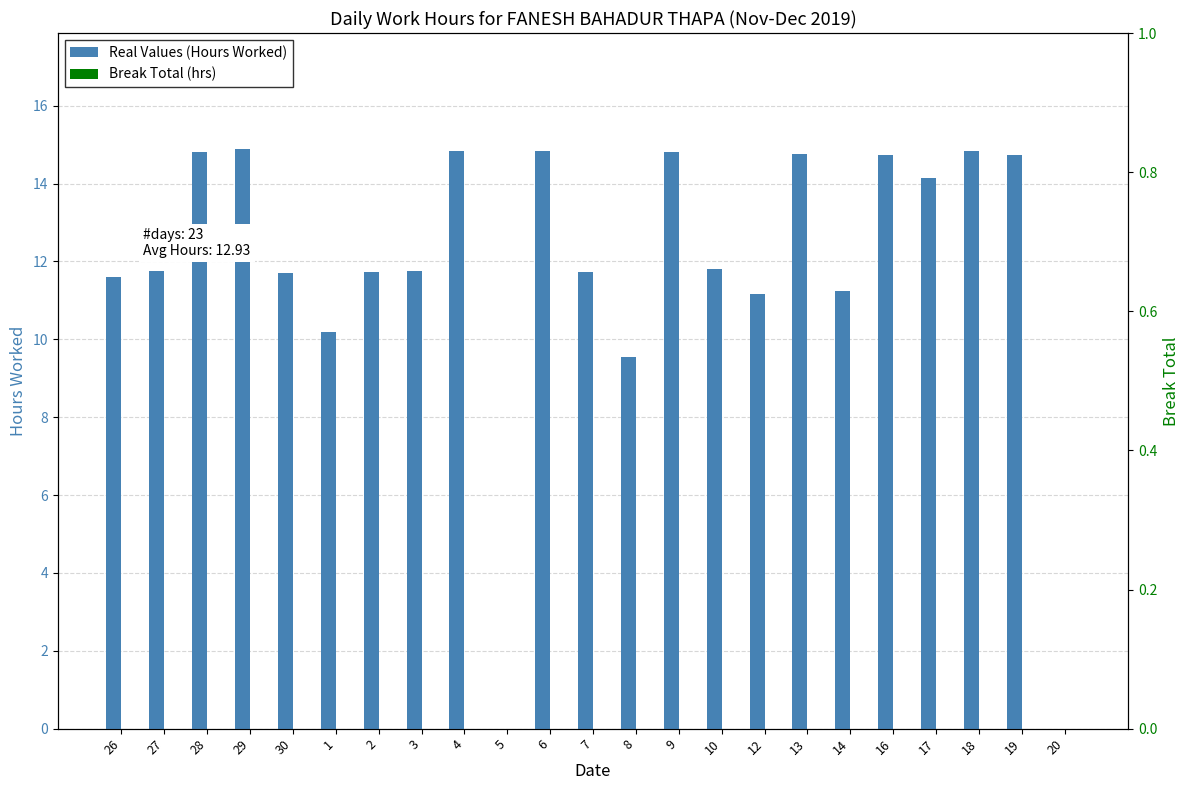

Which series changed the most between 26 and 4?

Real Values (Hours Worked)